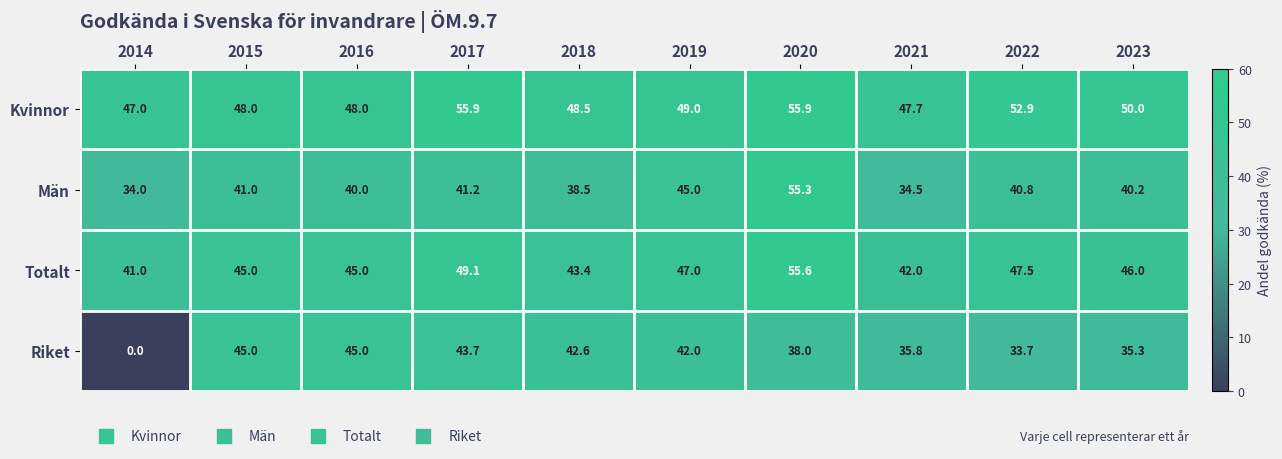

What is the difference between the highest and lowest values at 2020?

17.9